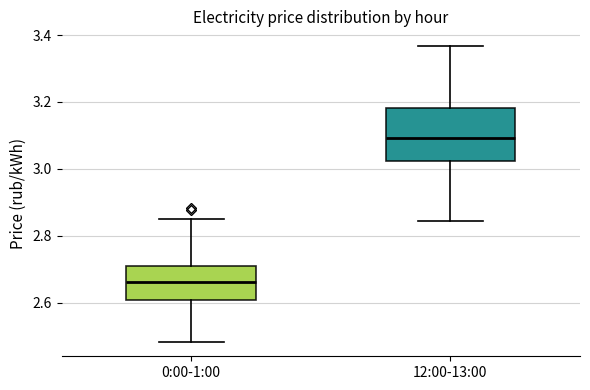

Which box is the tallest, from its lower edge to its upper edge?

12:00-13:00